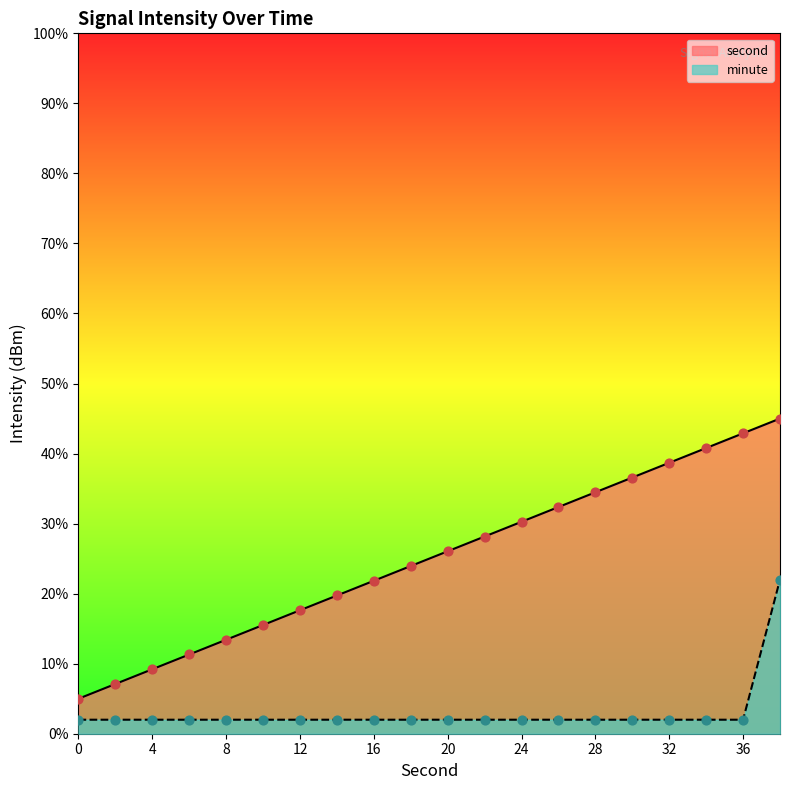

Is the value of second at 4 greater than the value of minute at 4?

Yes